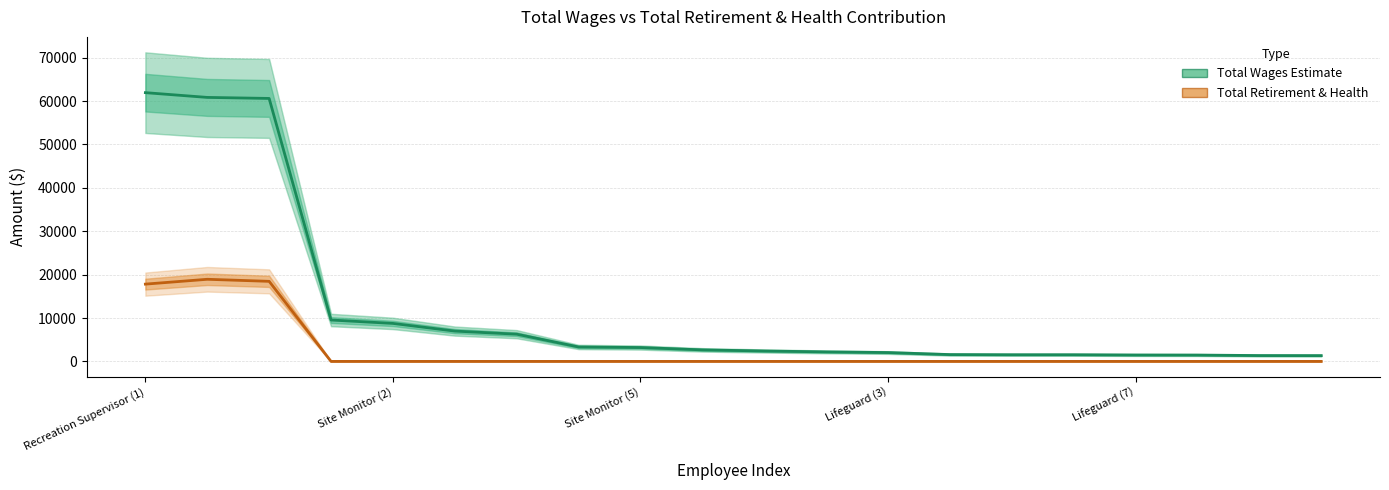

Is it true that Total Wages (Estimate) equals 102191 at Recreation Supervisor (1)?

False